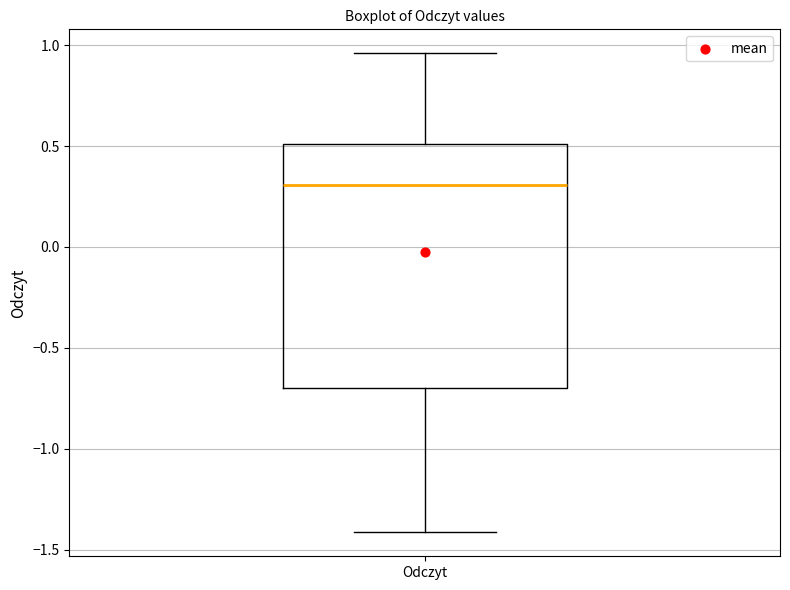

Where is the upper edge of the box for Odczyt on the y-axis? The values are not printed on the chart, so give them approximately, as read against the axis.

0.50